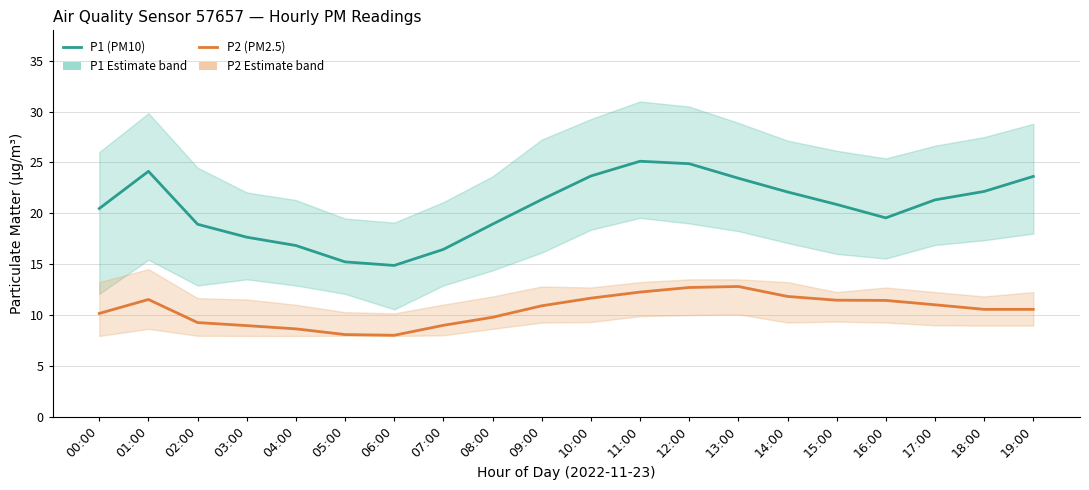

Is it true that P2 (PM2.5) equals 2.3 at 03:00?

False